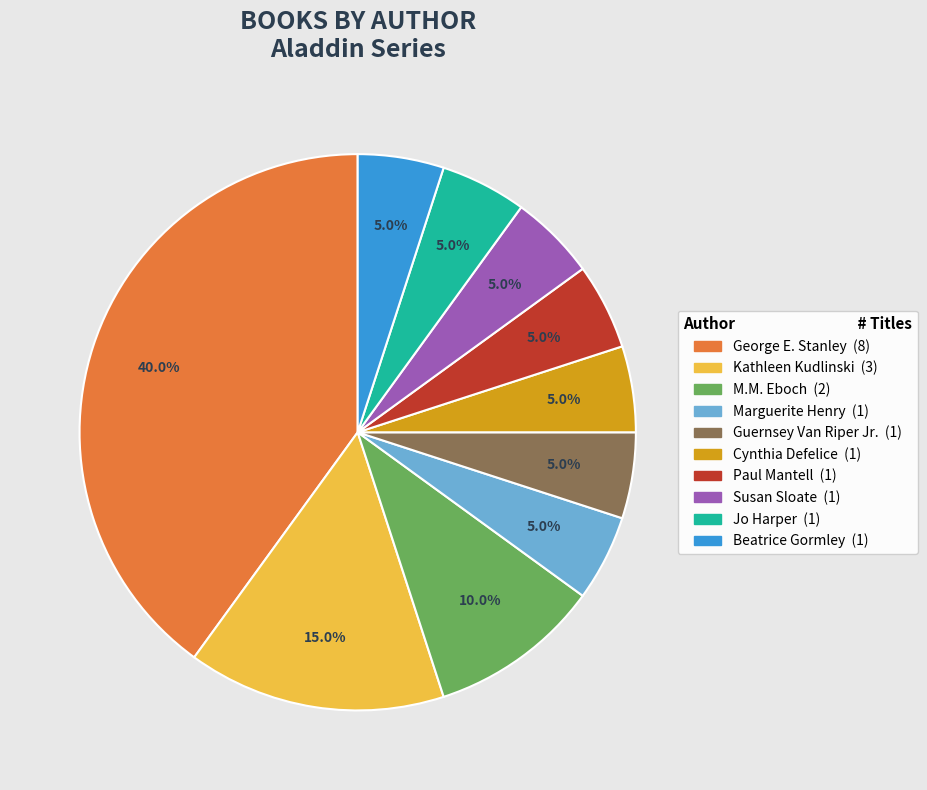

Is there any slice that represents more than half of the pie?

No